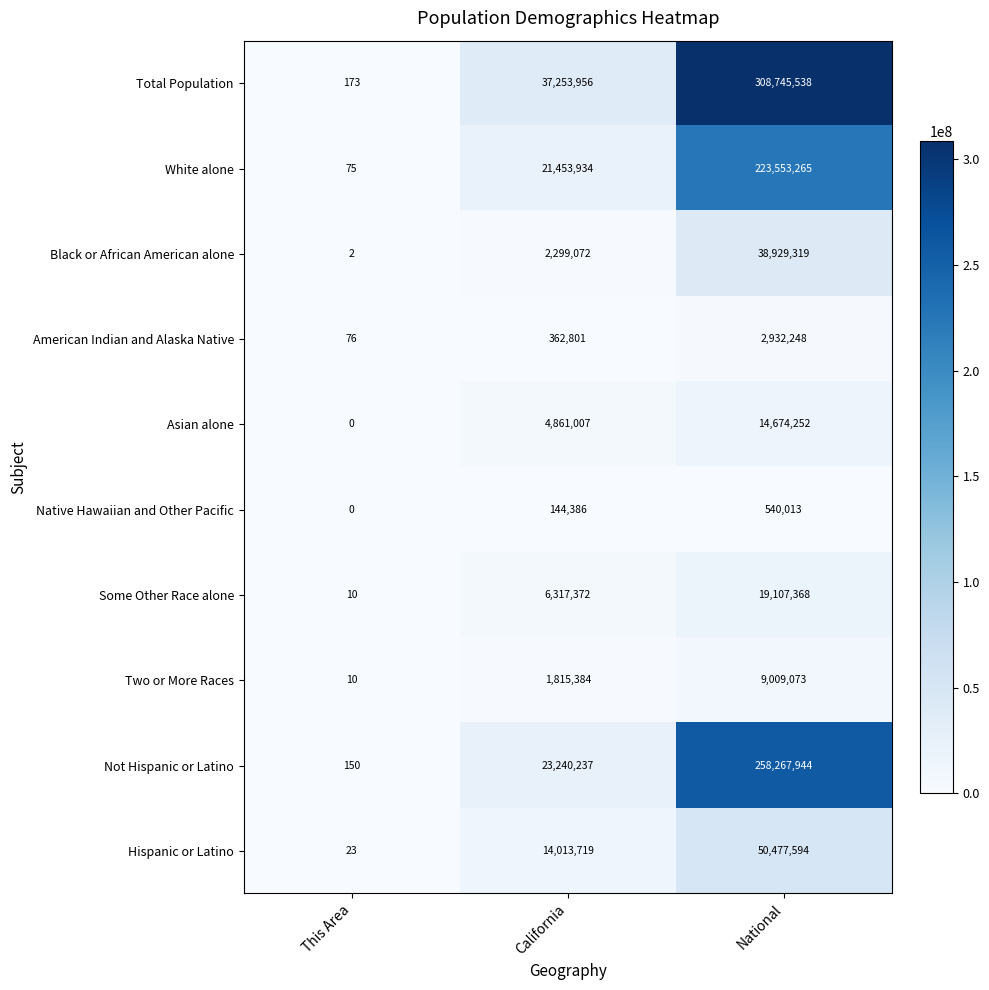

Count the number of categories in the chart.

3